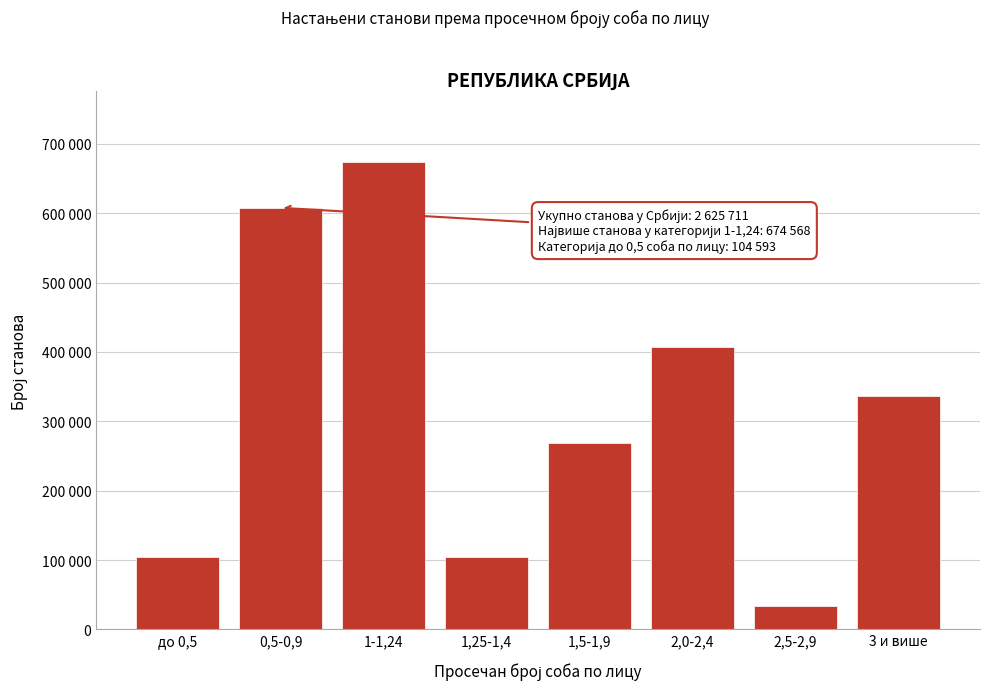

Does the chart contain any negative values?

No